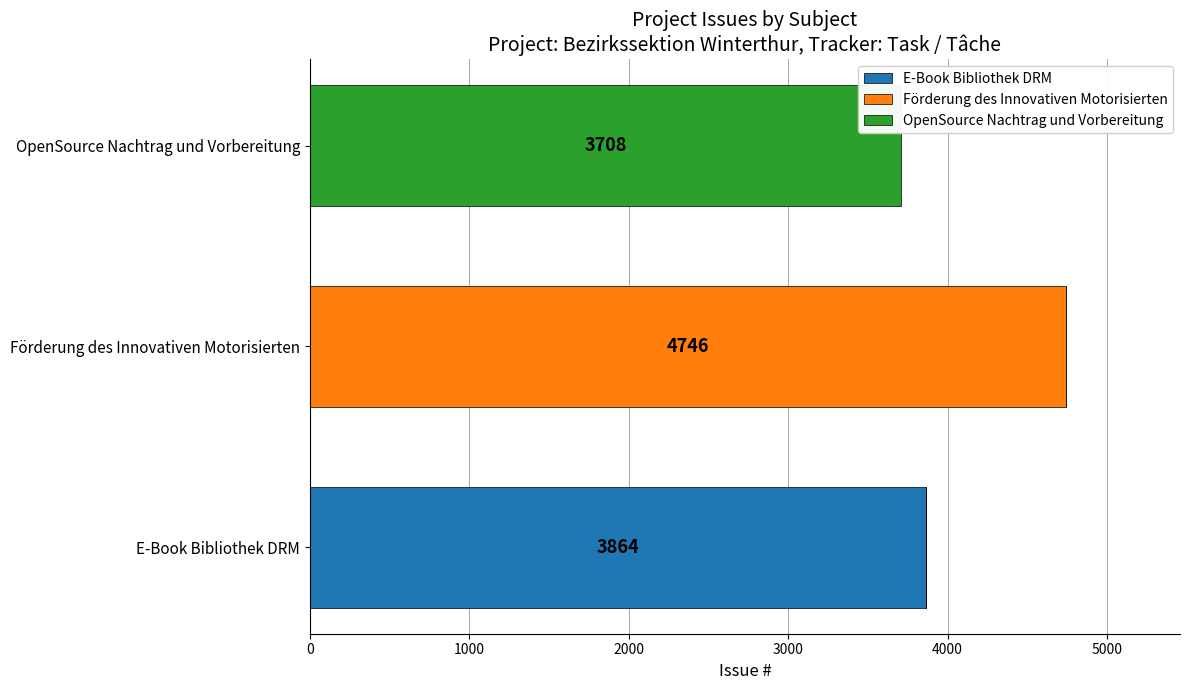

True or false: E-Book Bibliothek DRM has a value of 3864 at E-Book Bibliothek DRM.

True